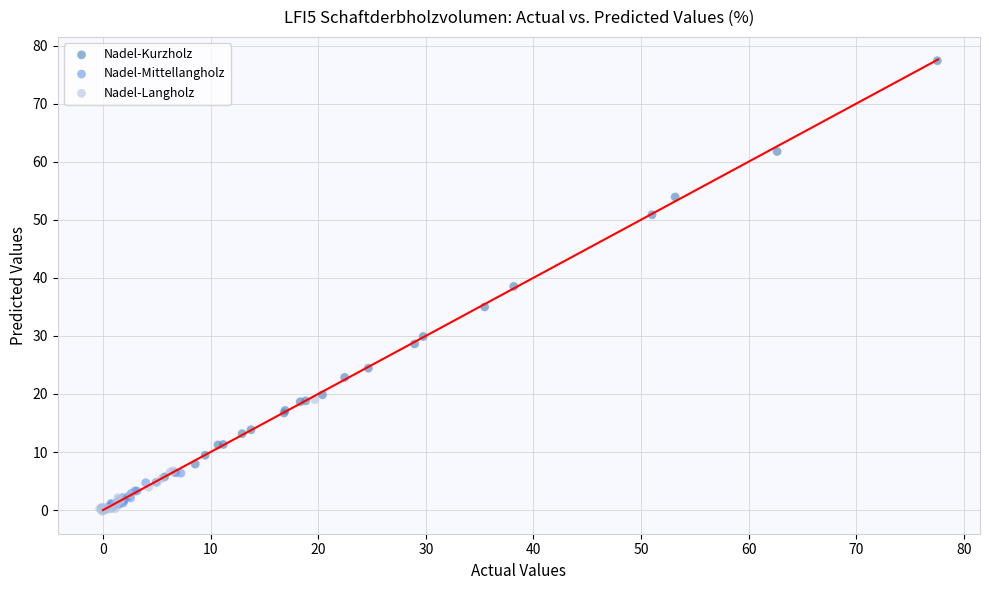

Which series reaches the maximum Y coordinate?

Nadel-Kurzholz